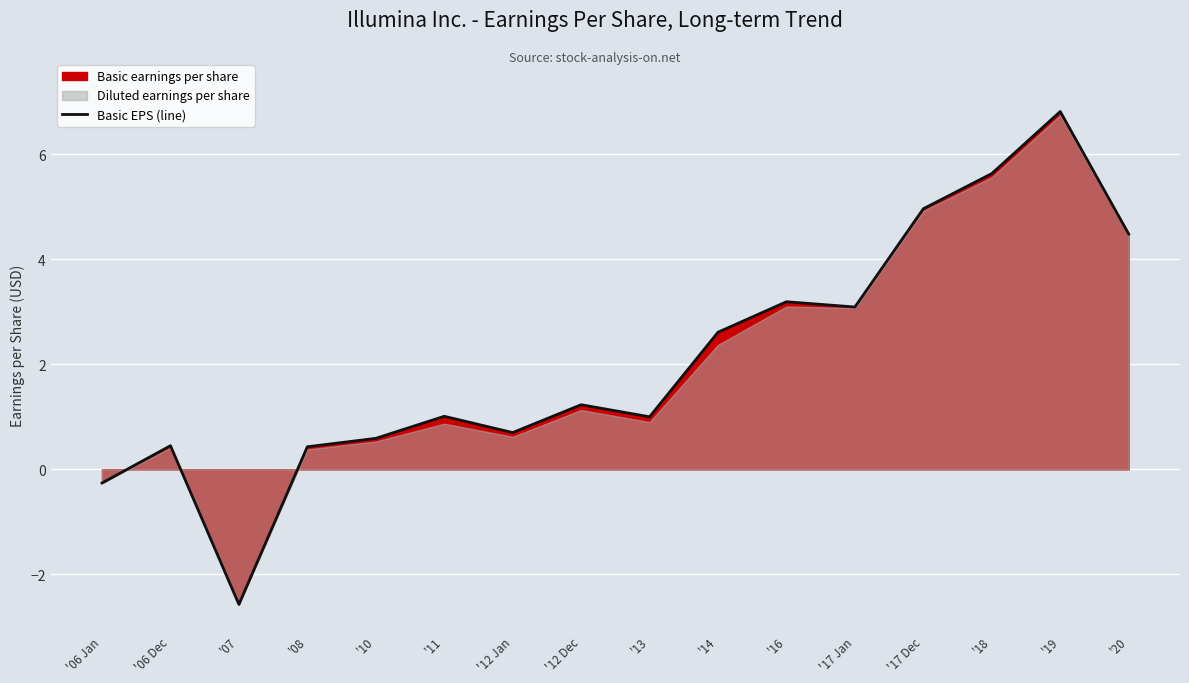

What is the maximum value shown in the chart?

6.8